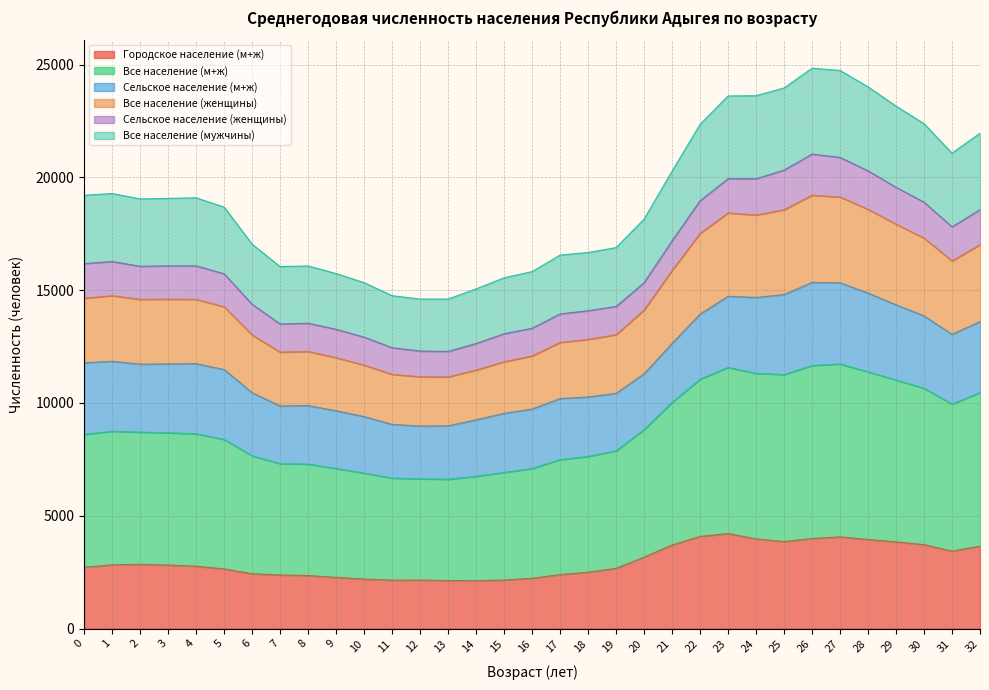

What is the highest value of the Городское население (м+ж) series?

4211